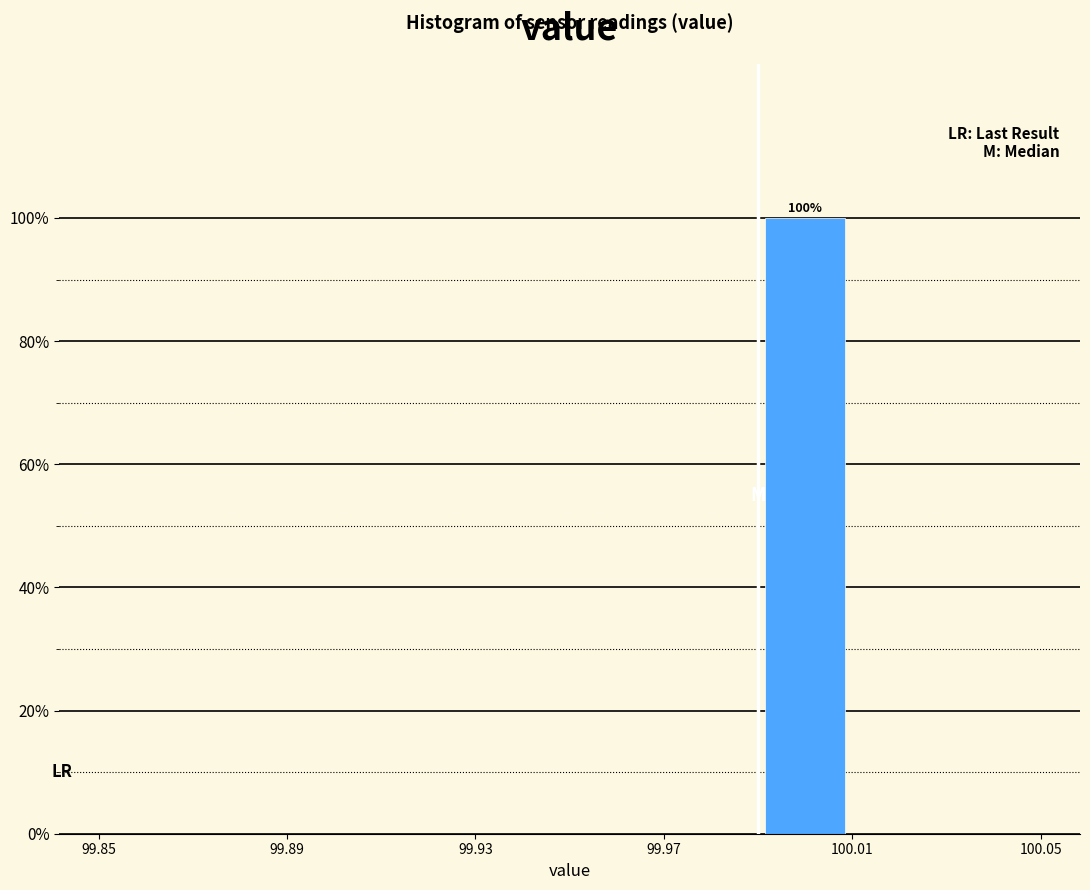

Which range on the x-axis has the tallest bar?

99.99 to 100.01